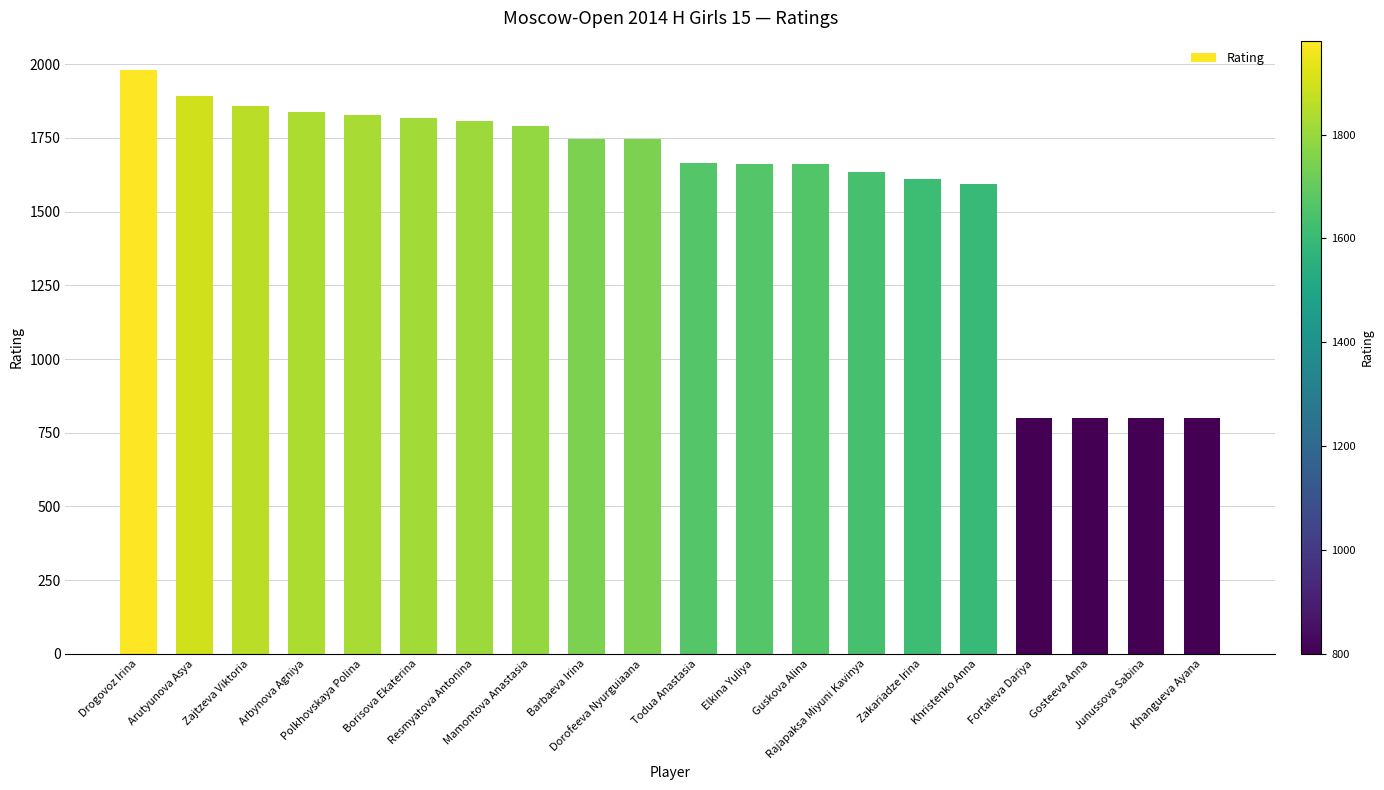

Which category has the highest value across all series?

Drogovoz Irina